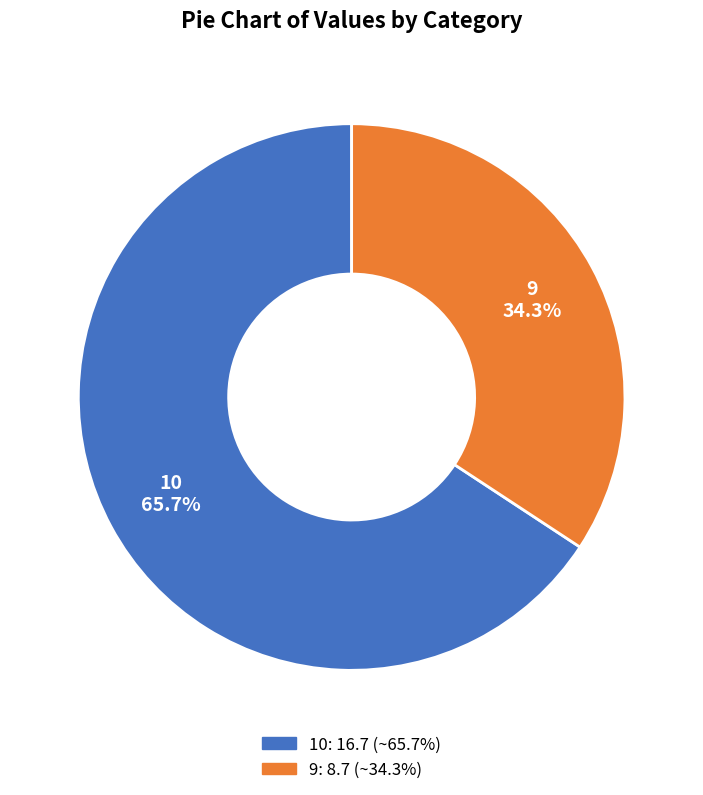

Rank the categories by value from lowest to highest.

9, 10